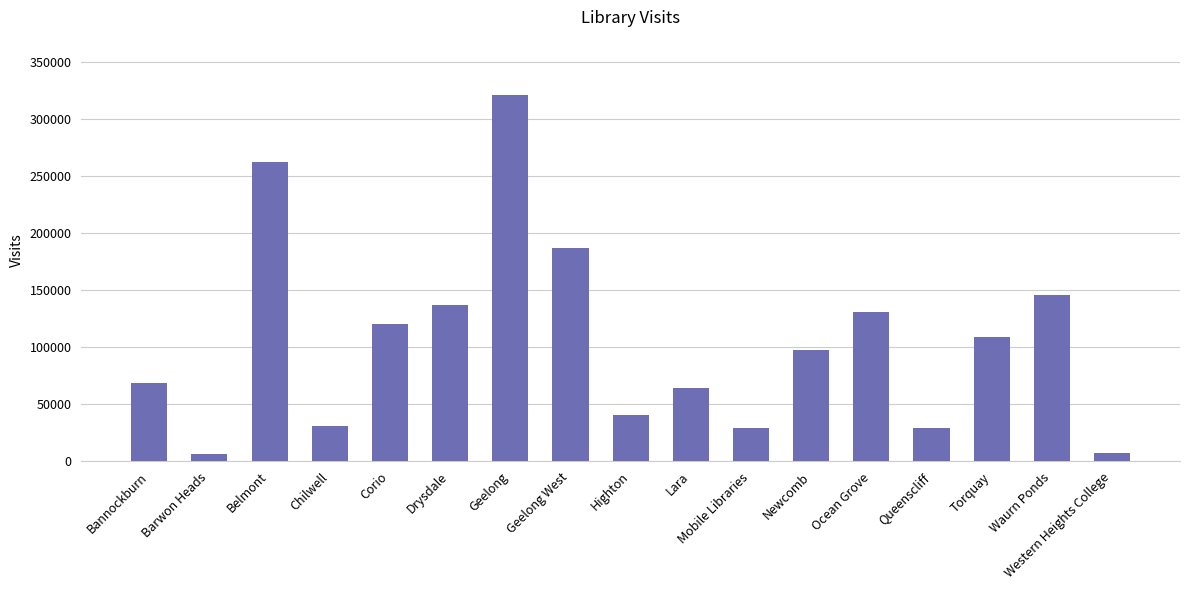

How many series are shown in this chart?

1